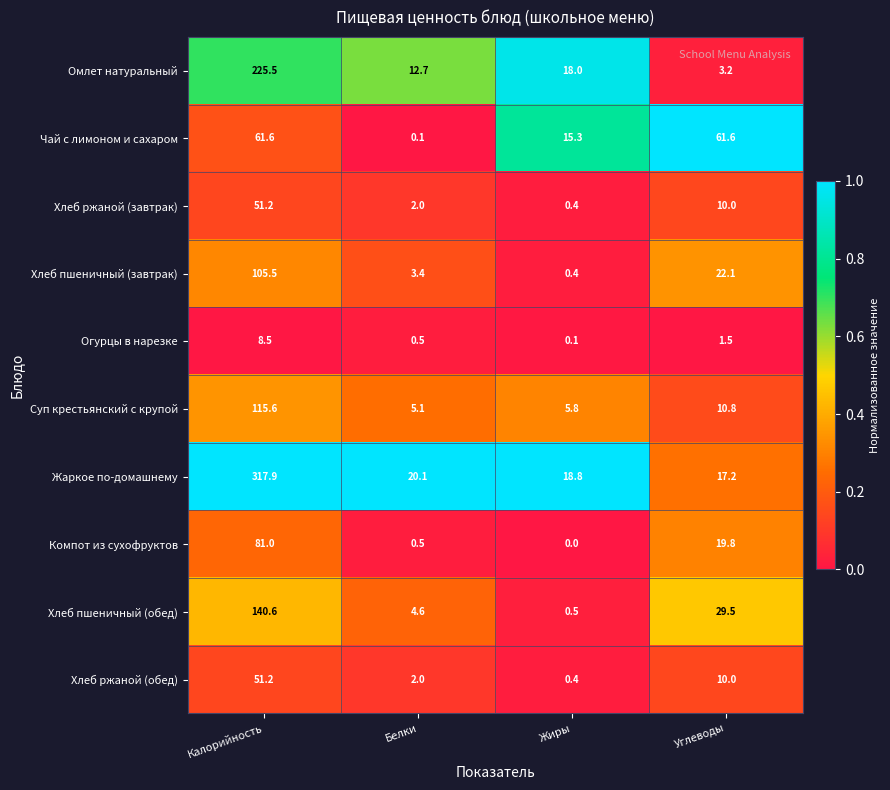

At which category does the chart reach its minimum across all series?

Жиры